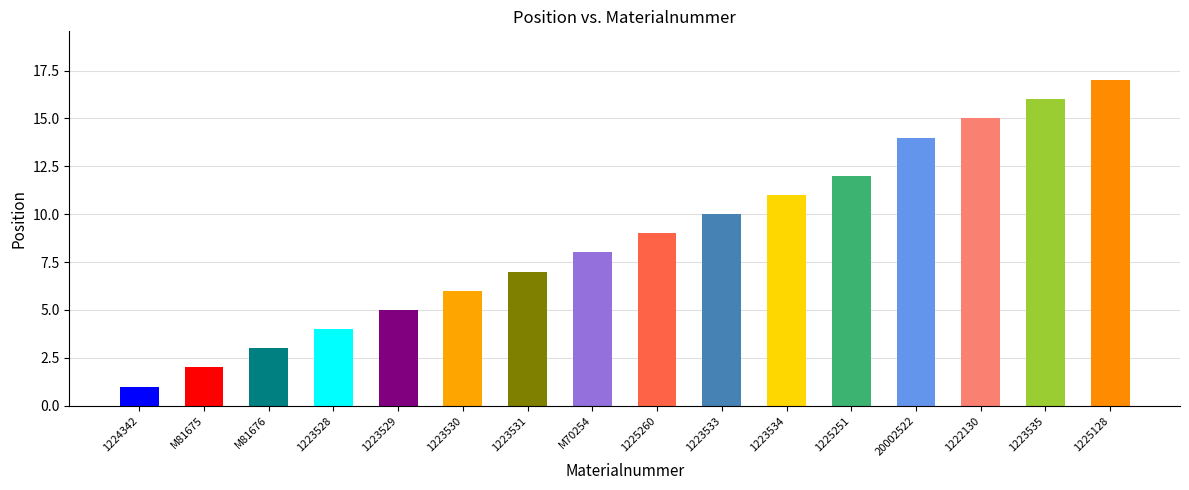

True or false: the data shows 5 at 1223529.

True